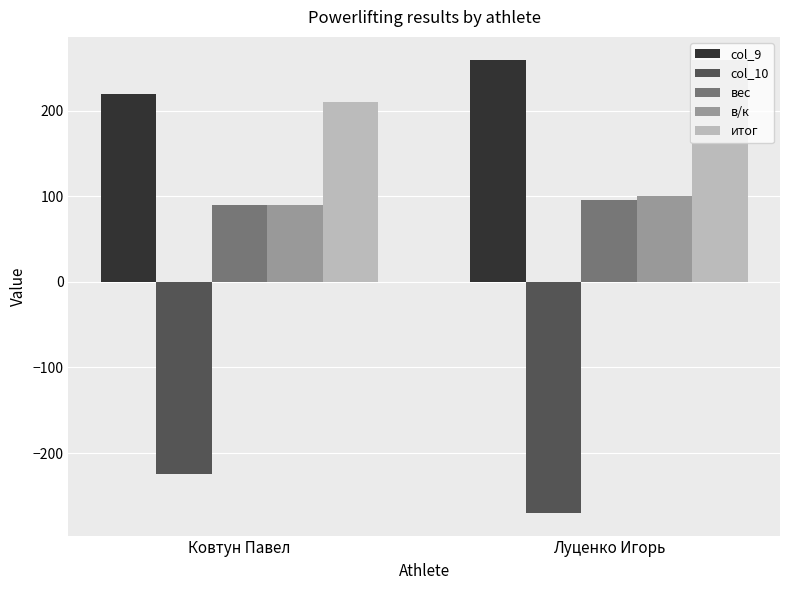

What is the sum of the col_10 values at Ковтун Павел and Луценко Игорь?

-495